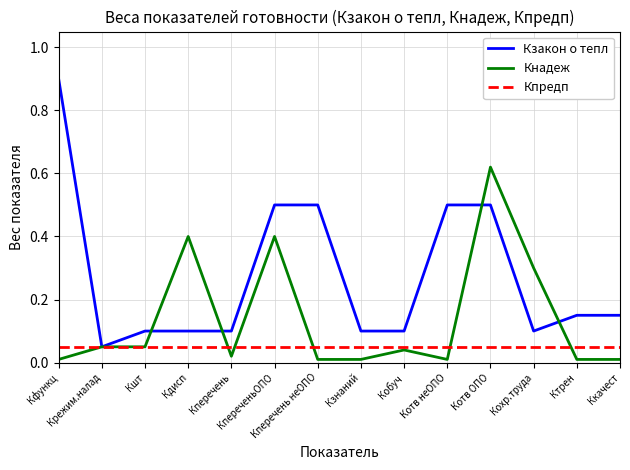

Which series has the largest range (max minus min)?

Кзакон о тепл